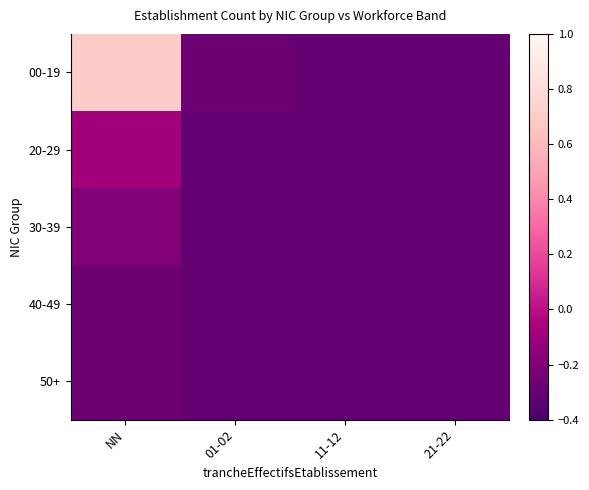

Count the number of categories in the chart.

4